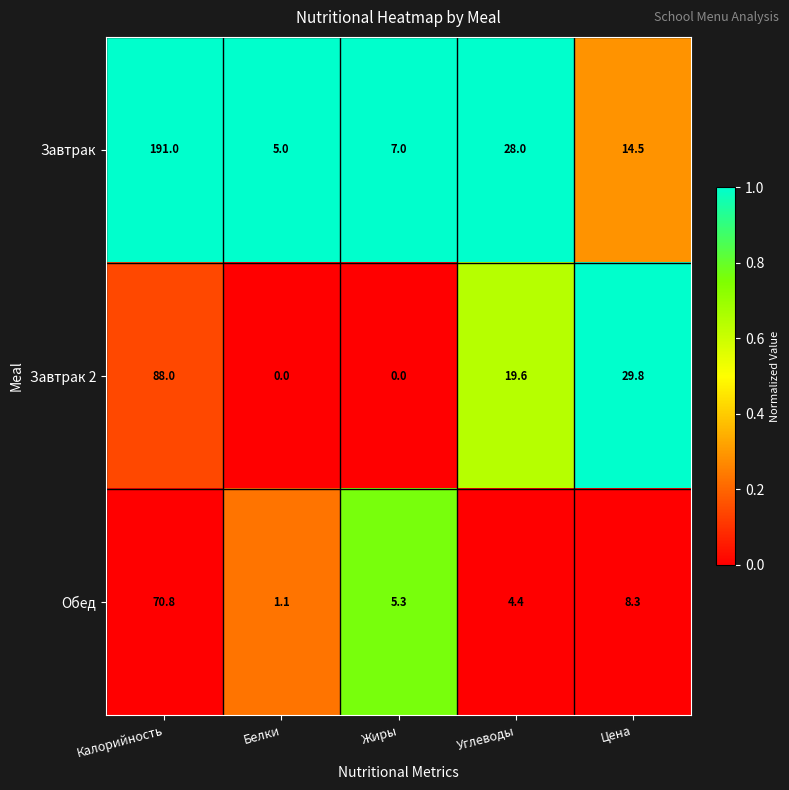

The value of Завтрак at Углеводы is 28.0. True or false?

True